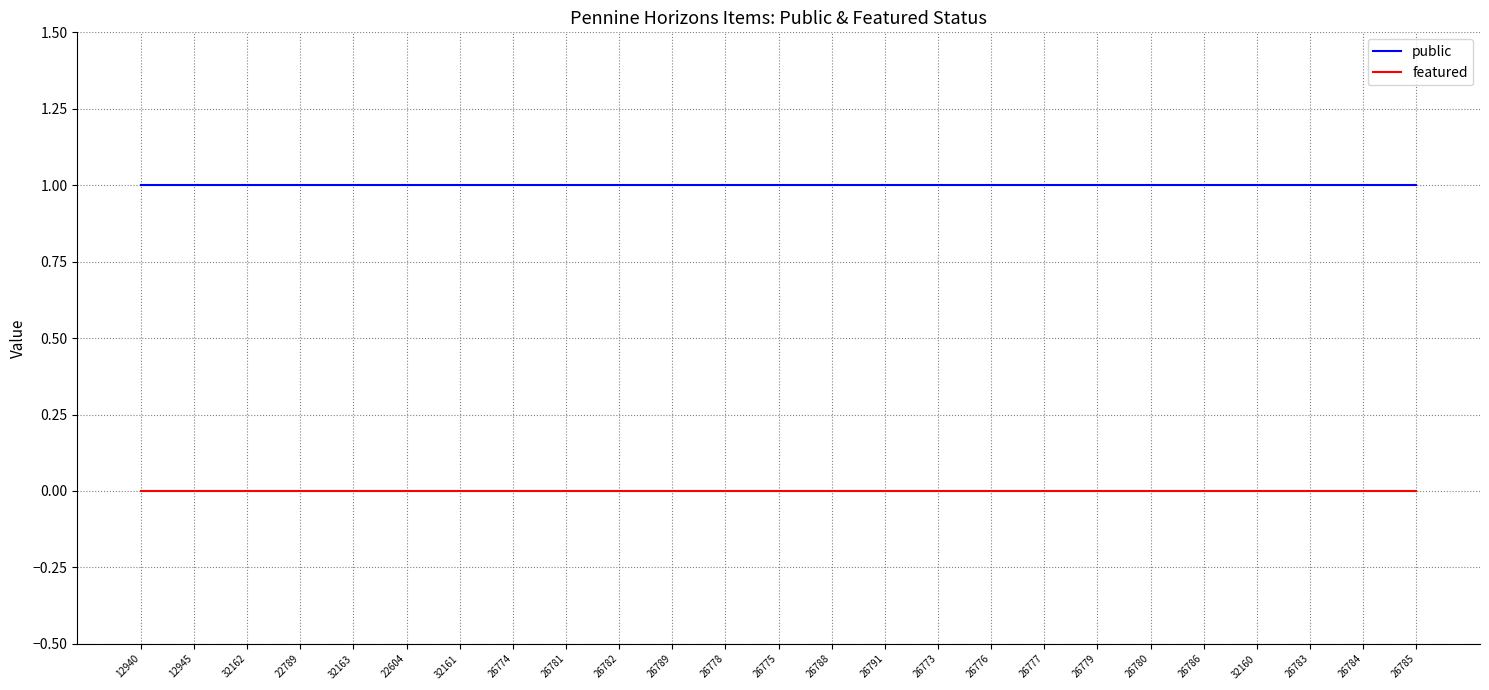

At how many categories does at least one series exceed 0?

25